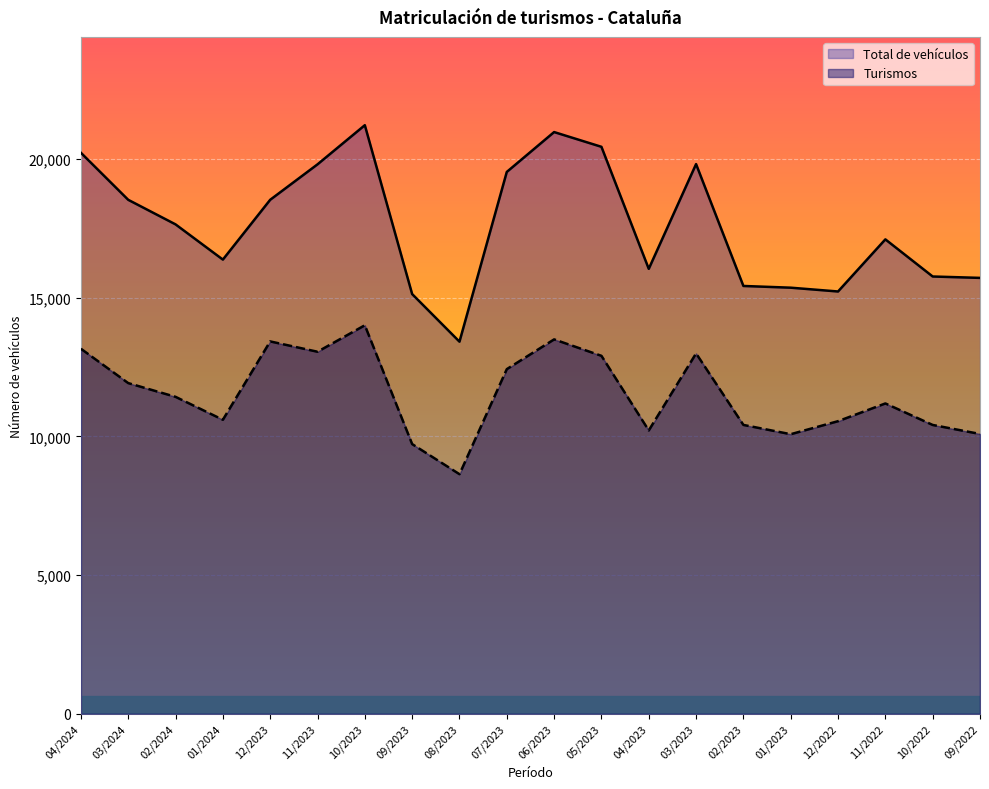

Which category has the highest value in the Total de vehículos series?

10/2023